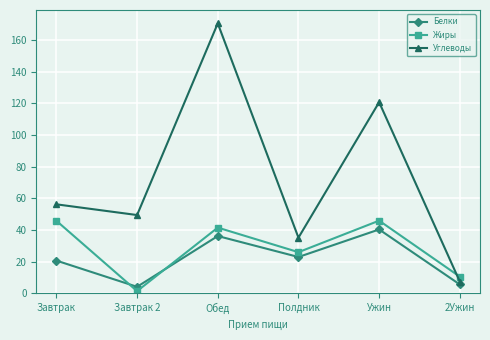

At Обед, list the series in order from largest to smallest.

Углеводы, Жиры, Белки